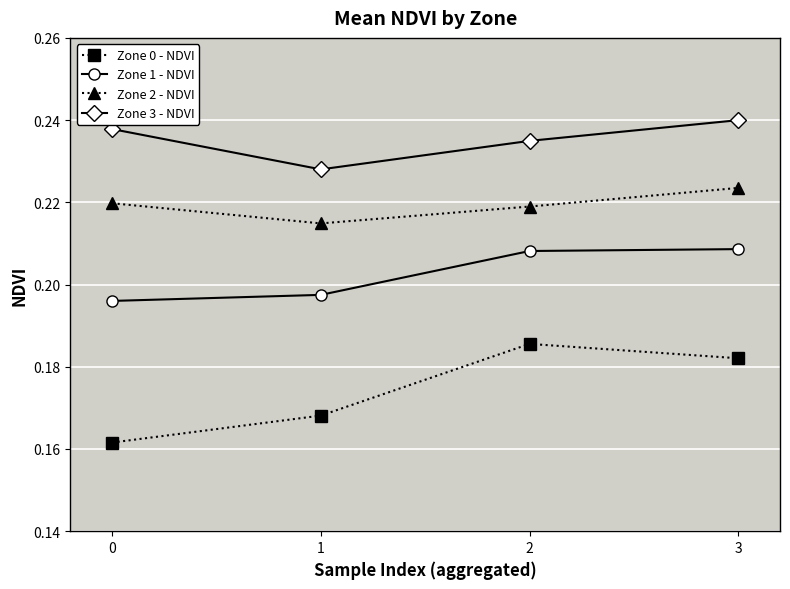

True or false: Zone 2 - NDVI and Zone 0 - NDVI cross at least once.

False